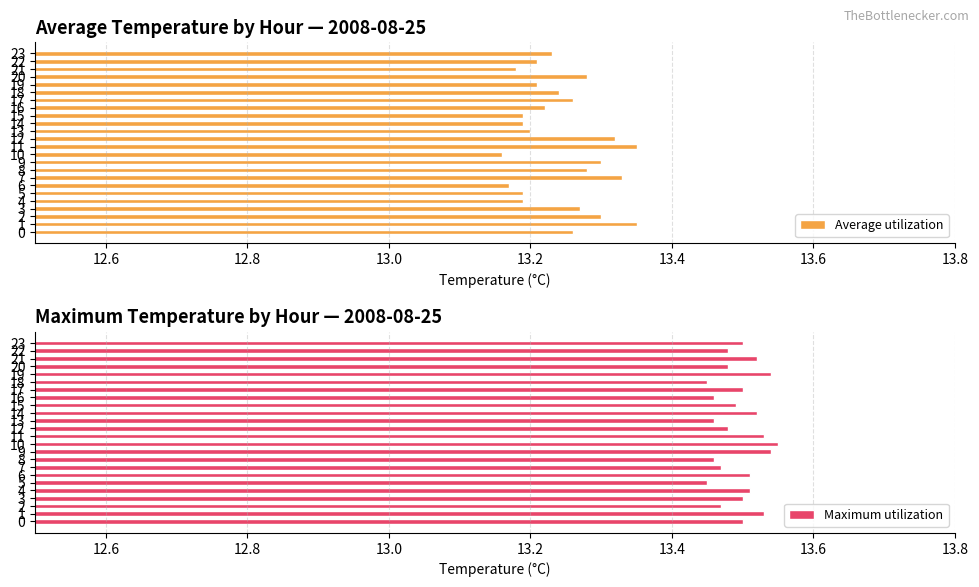

True or false: Maximum utilization has a value of 13.5 at 4.

True